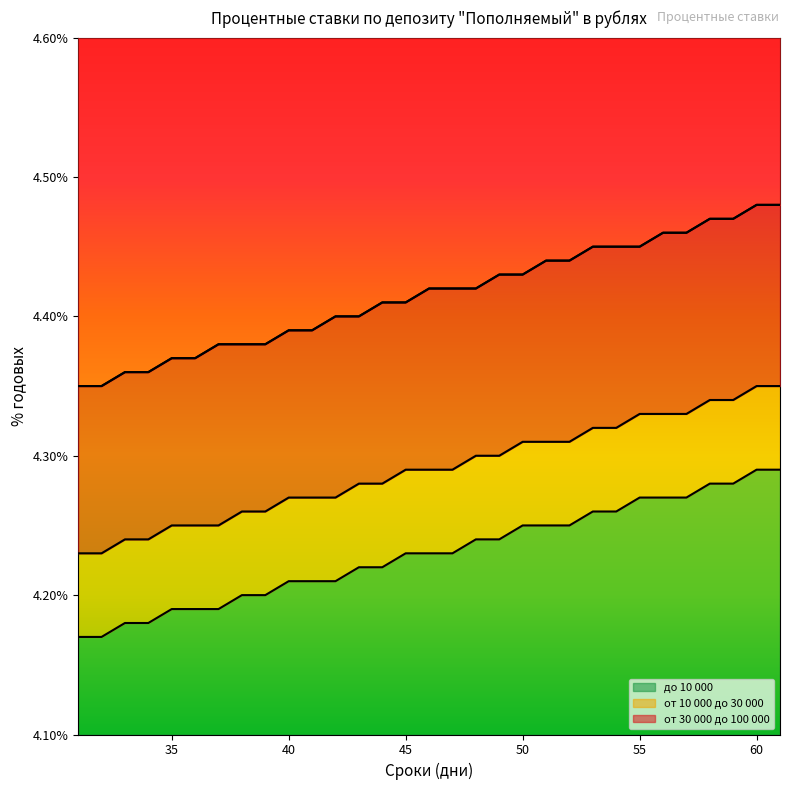

What are all the series names shown in the legend?

до 10 000, от 10 000 до 30 000, от 30 000 до 100 000